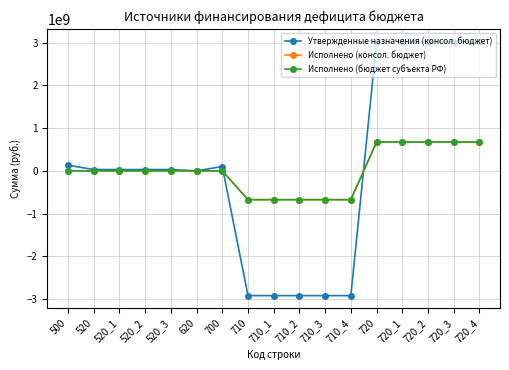

How many interior local valleys does the Утвержденные назначения (консол. бюджет) series have?

1